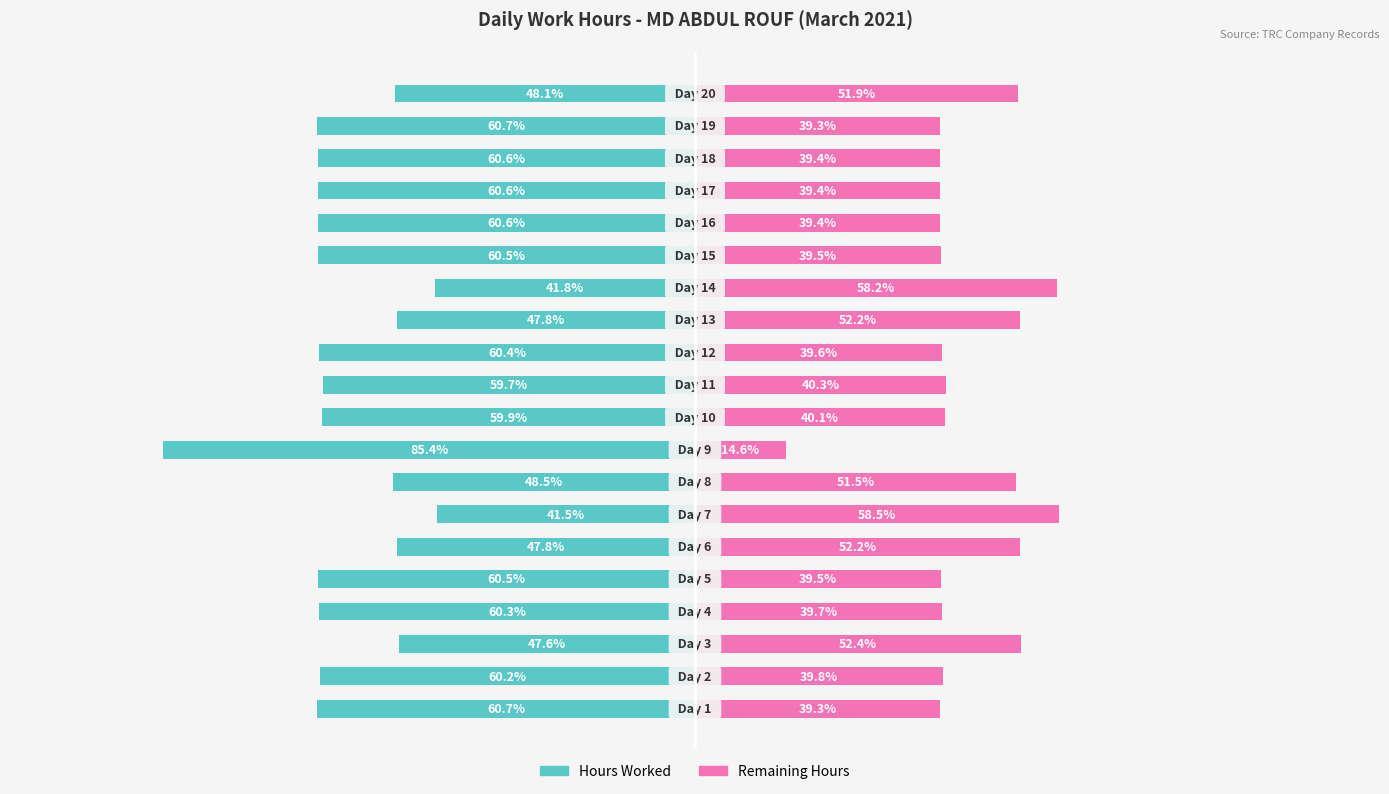

How many bars are there in total?

40